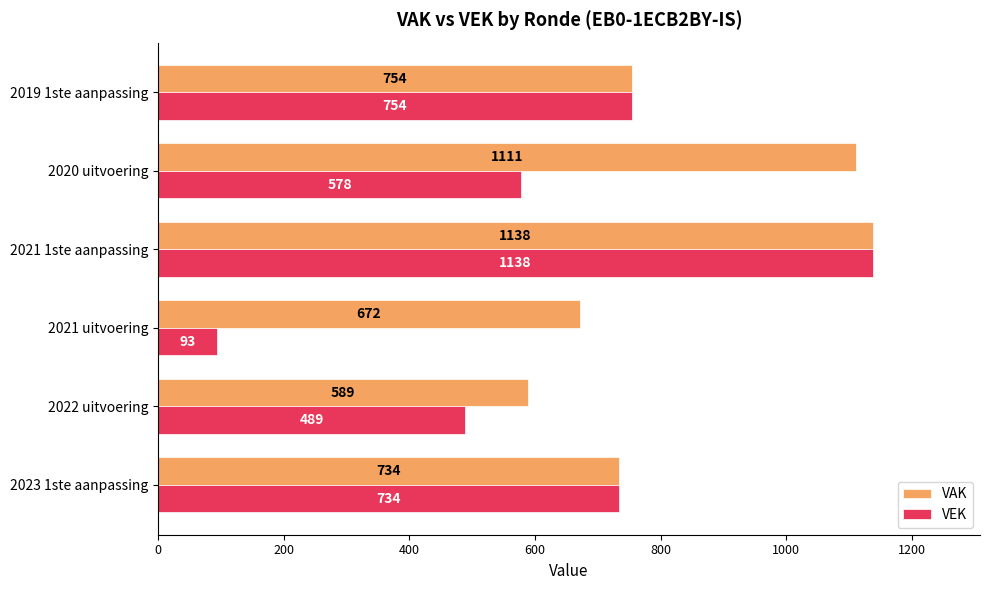

What is the spread (max minus min) of values at 2020 uitvoering?

533